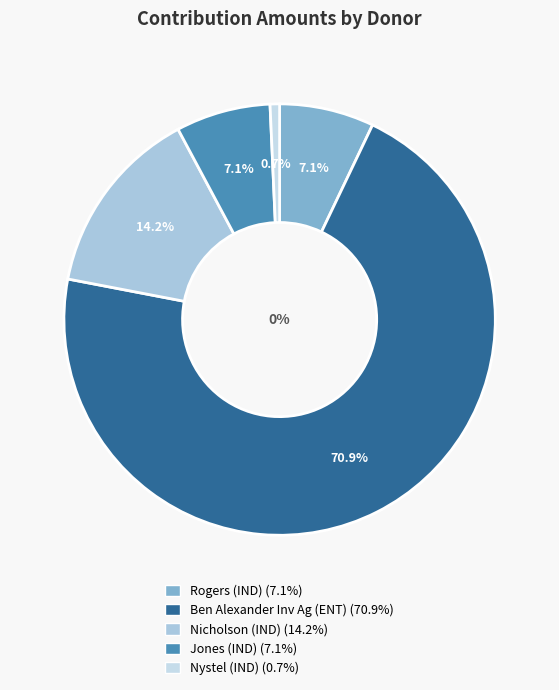

Rank the categories by value from lowest to highest.

Nystel (IND), Rogers (IND), Jones (IND), Nicholson (IND), Ben Alexander Inv Ag (ENT)